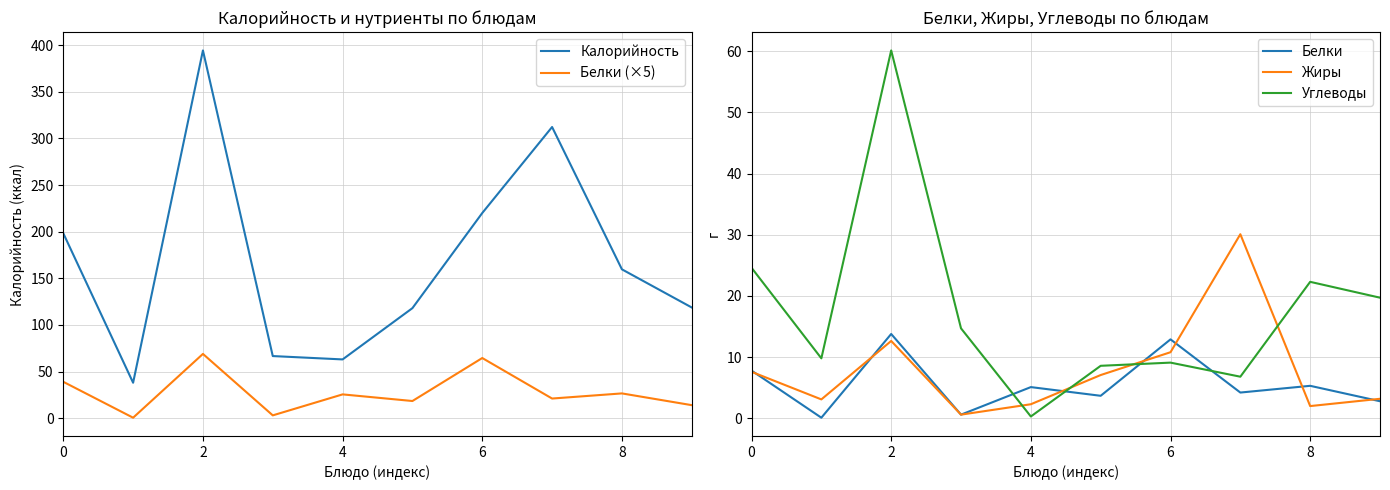

At which category does Белки (×5) reach its first local peak?

2